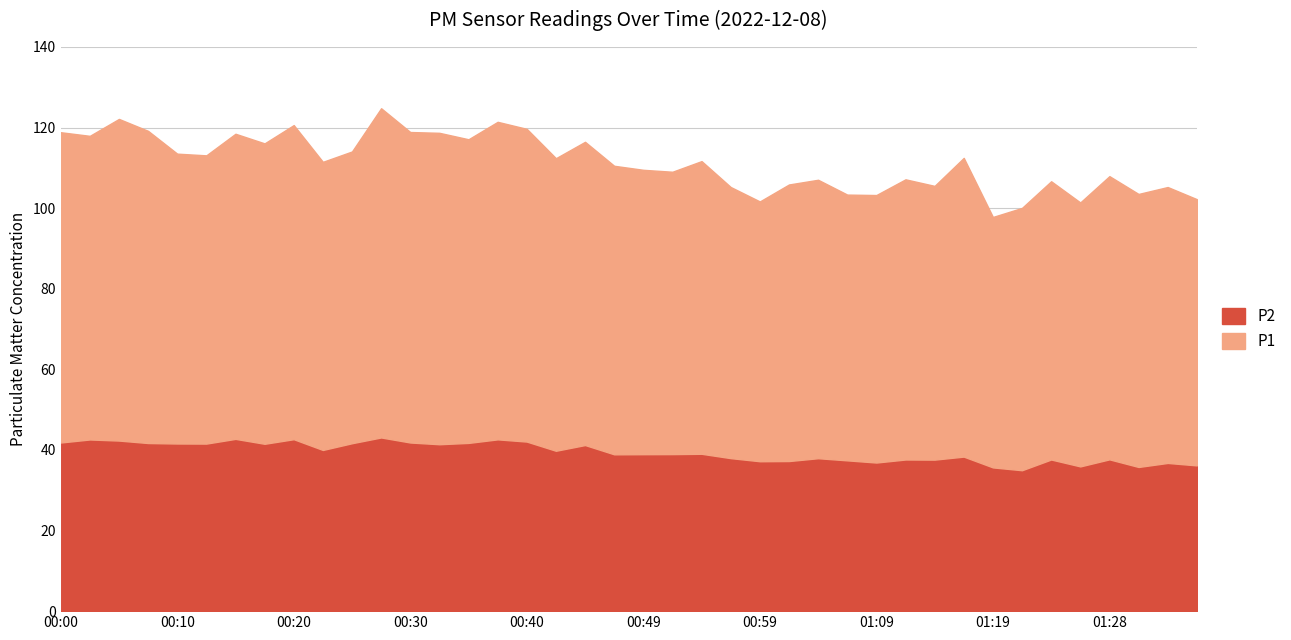

At 00:13, list the series in order from smallest to largest.

P2, P1